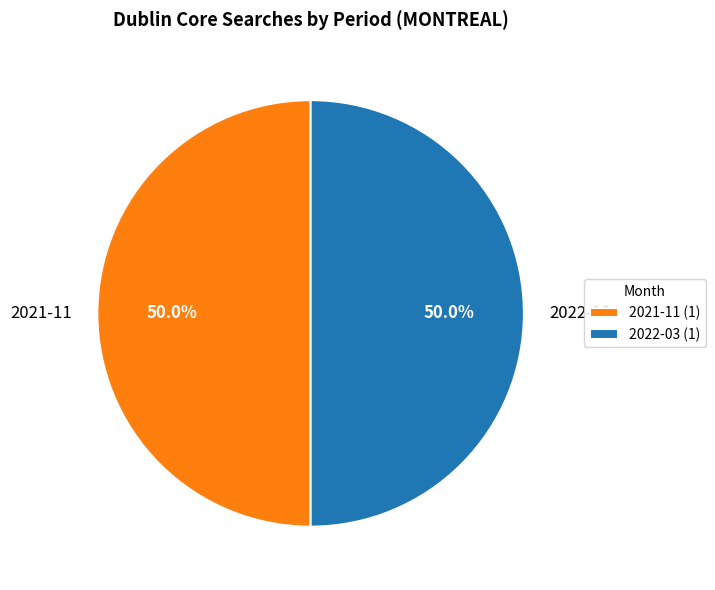

Approximately how many times larger is the value at 2021-11 compared to 2022-03?

1.0